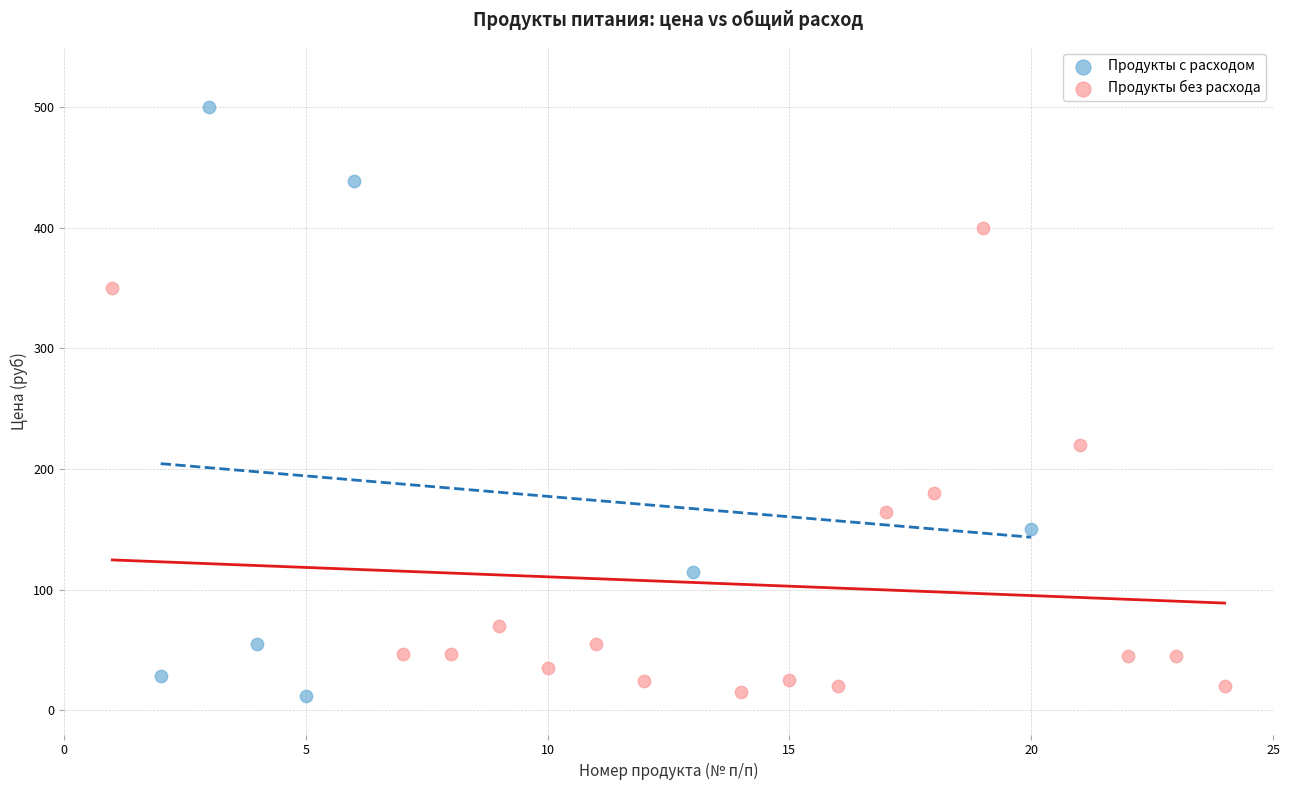

Which series reaches the maximum Y coordinate?

Продукты с расходом